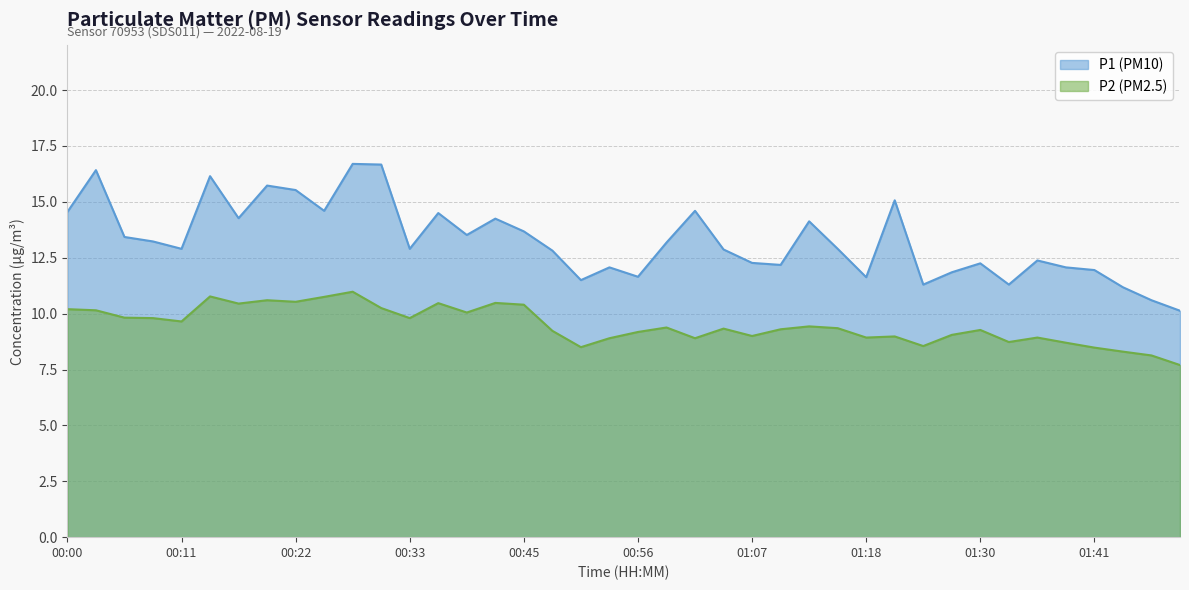

True or false: P1 has a value of 13.5 at 00:39.

True